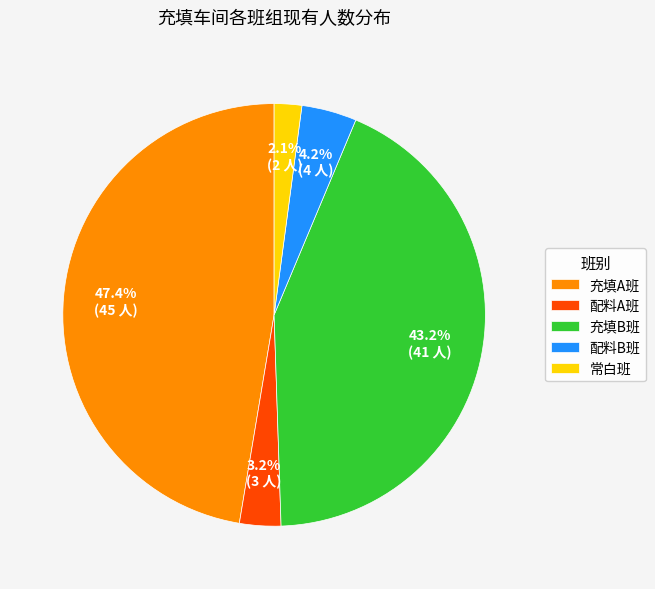

Do 充填B班 and 配料B班 together represent more than half of the pie?

No